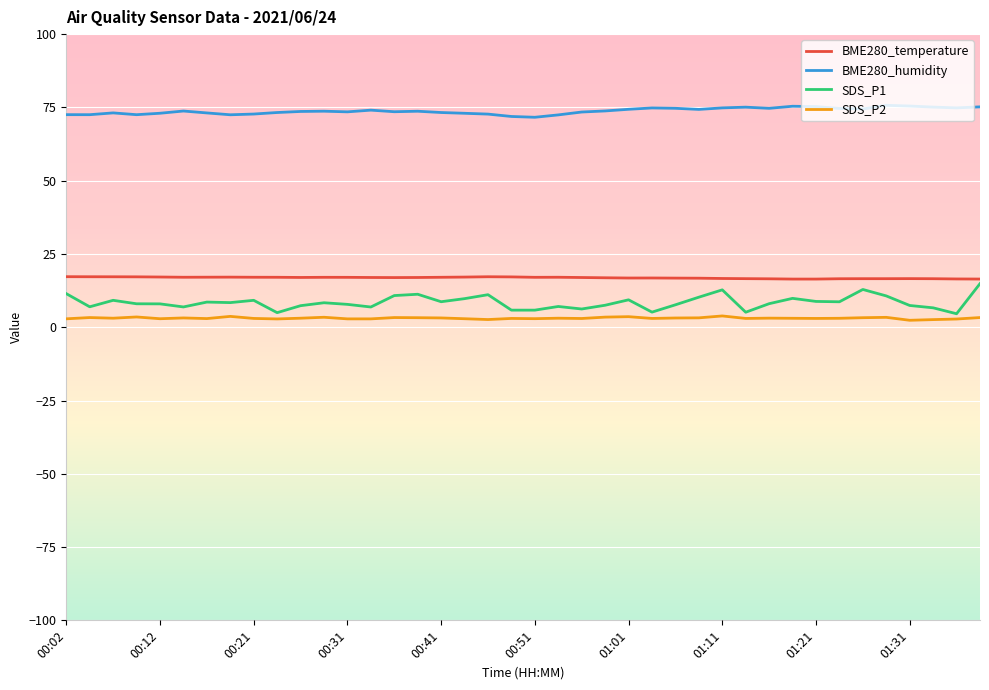

How many lines are shown in the chart?

4